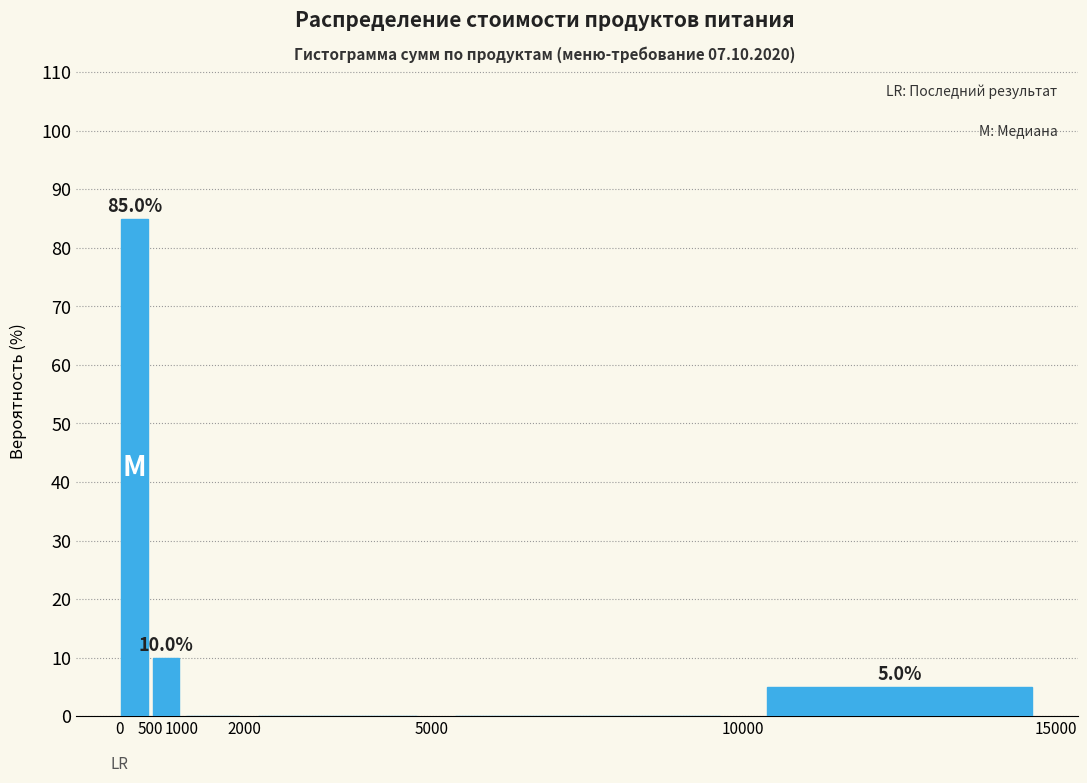

Over which range of the x-axis is the bar tallest?

0 to 500